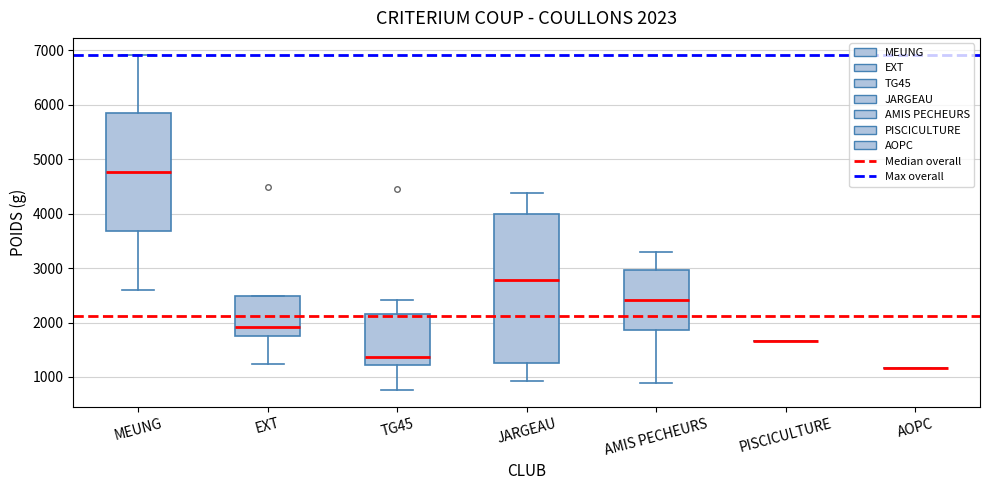

Which box is the tallest, from its lower edge to its upper edge?

JARGEAU